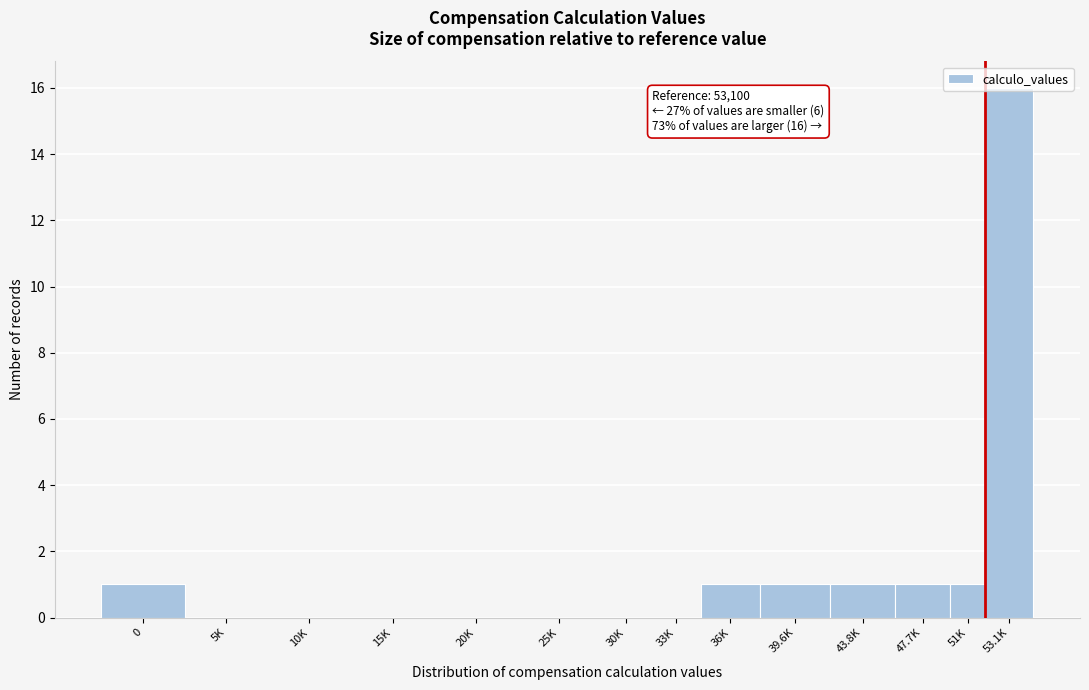

The chart shows a value of 0 at 15K. True or false?

True